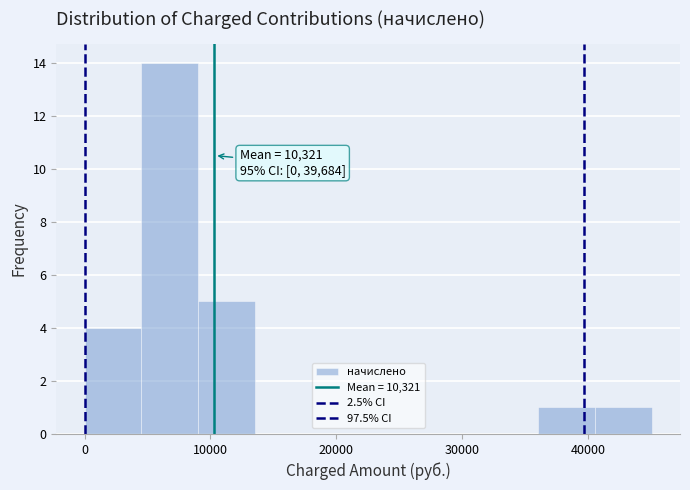

Which range on the x-axis has the tallest bar?

5000 to 9000